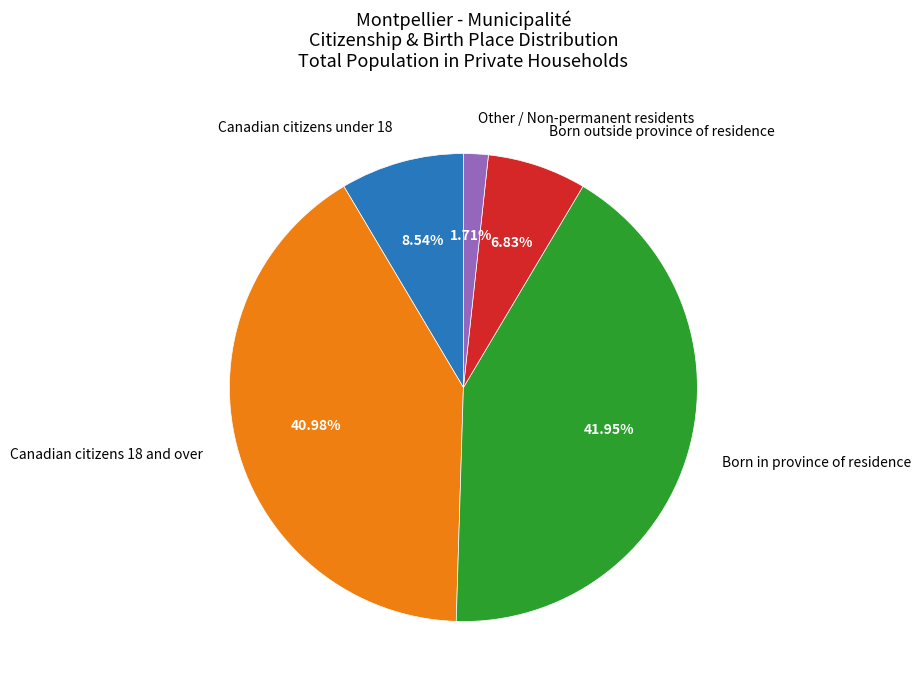

Is the sum of Born in province of residence and Canadian citizens under 18 greater than half?

Yes